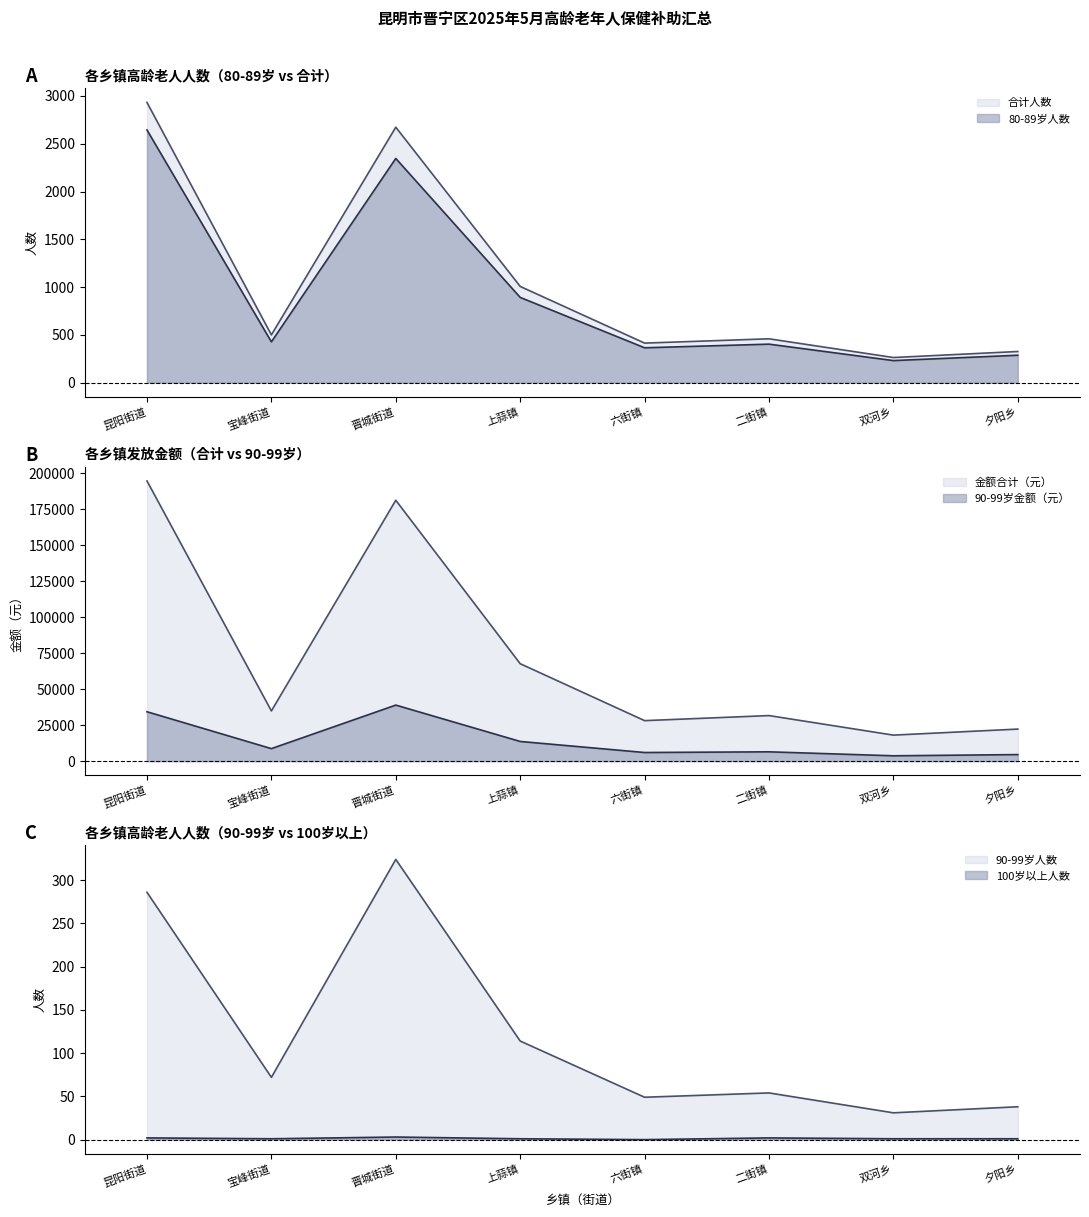

What position from the left is 上蒜镇?

4